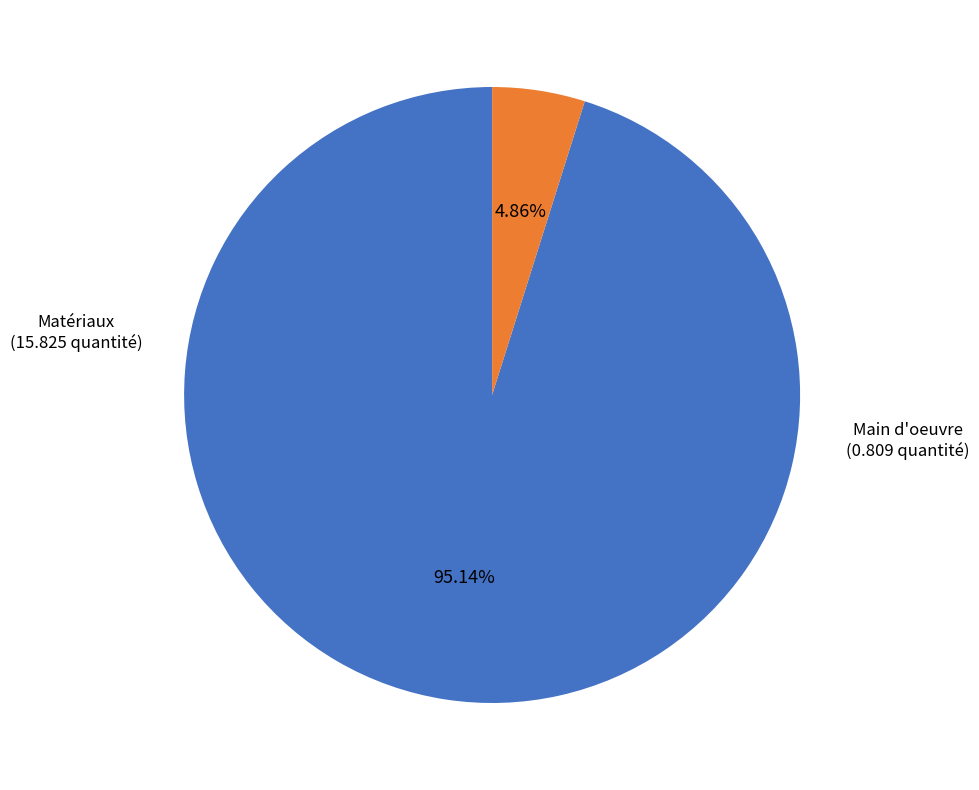

To the nearest percent, what is the difference between the largest and smallest slice percentages?

90%